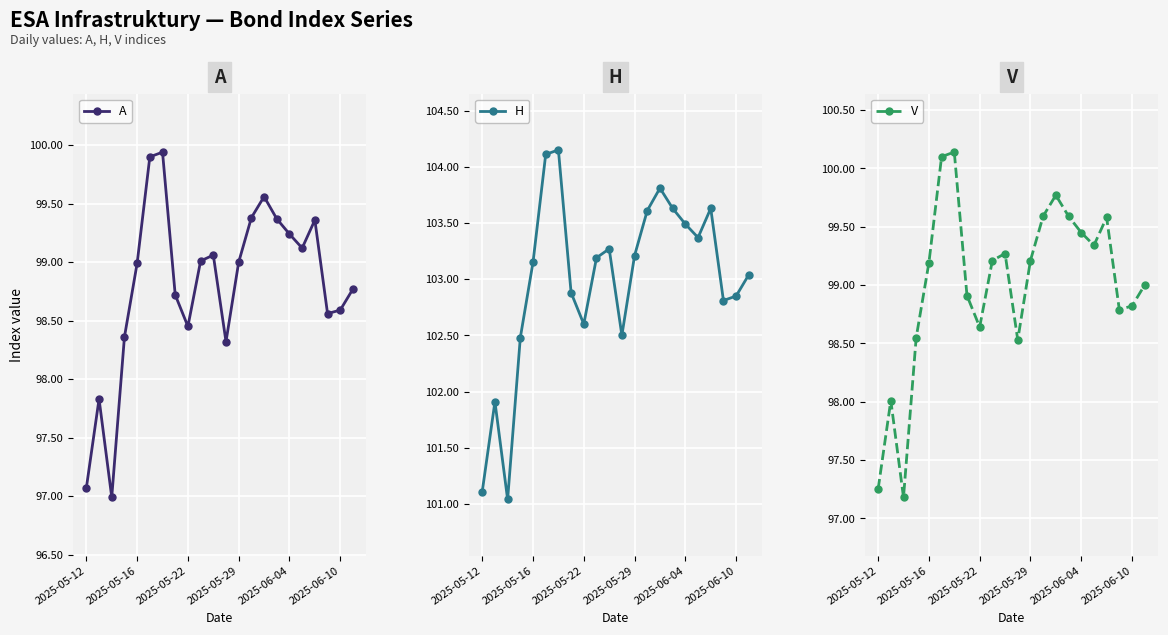

True or false: H and V intersect in this chart.

False